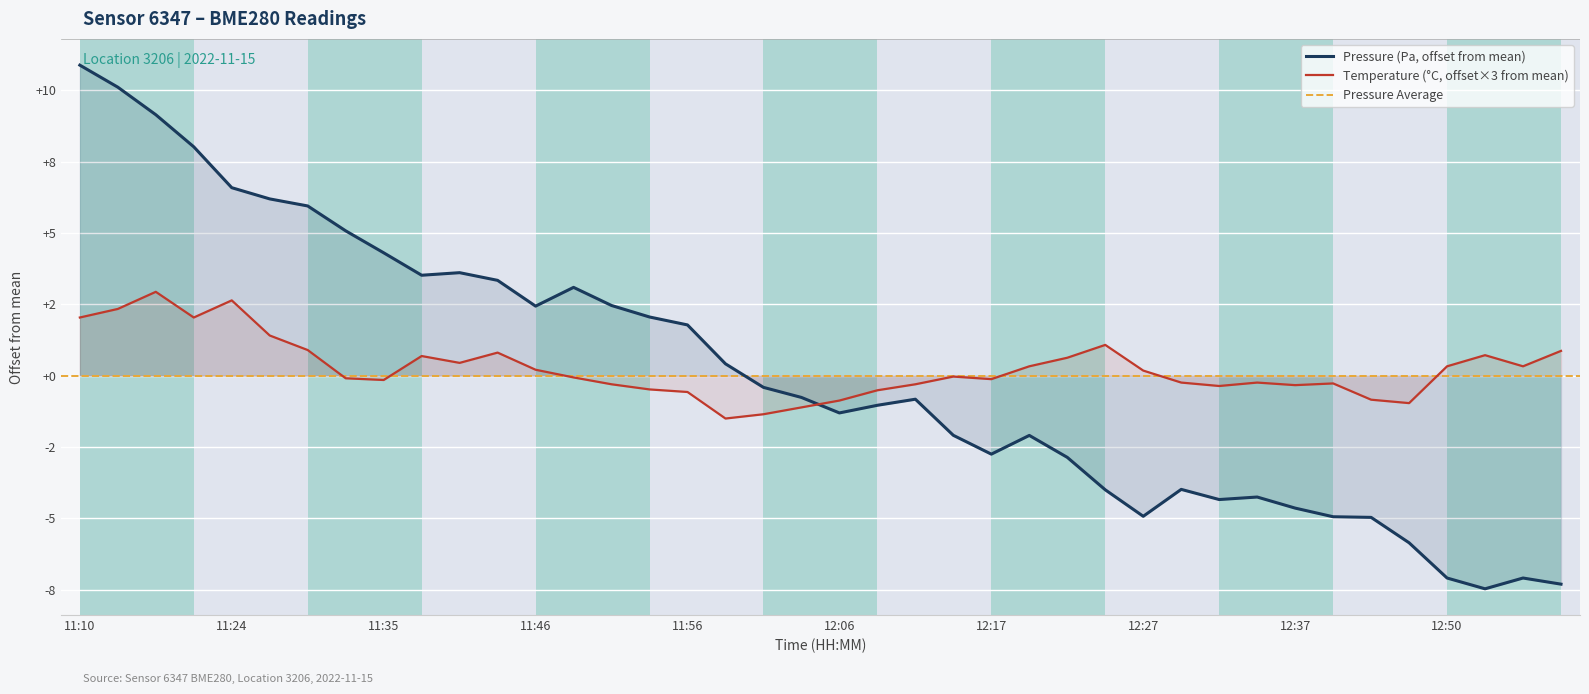

What is the average value of the pressure series?

0.1